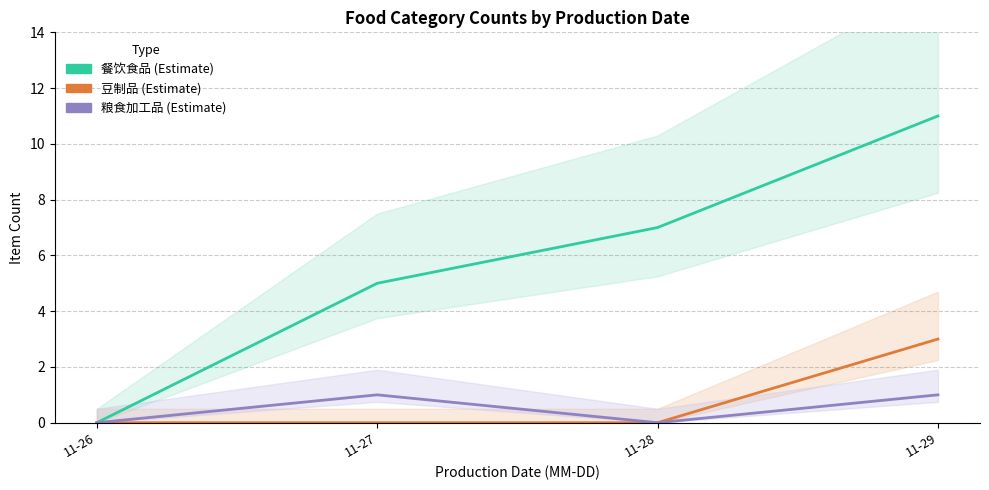

True or false: 粮食加工品 and 餐饮食品 cross at least once.

False